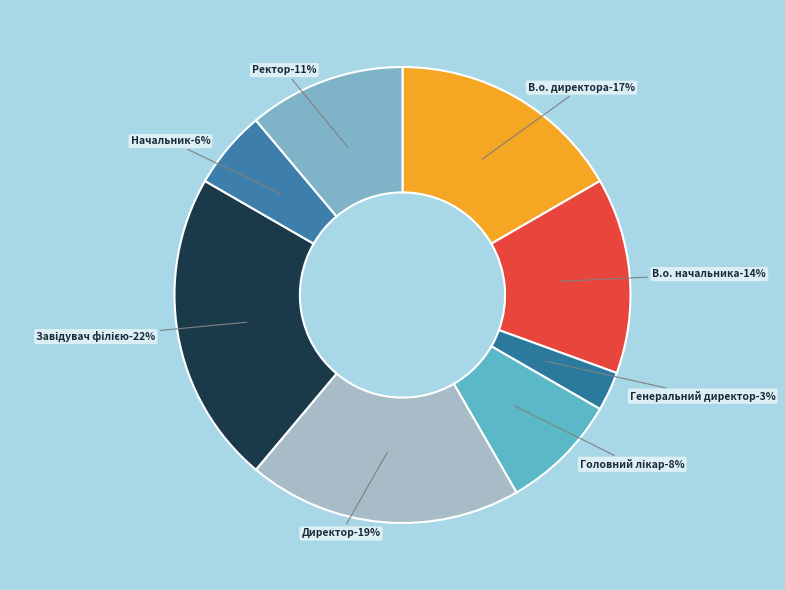

What is the largest slice in the pie chart?

Завідувач філією